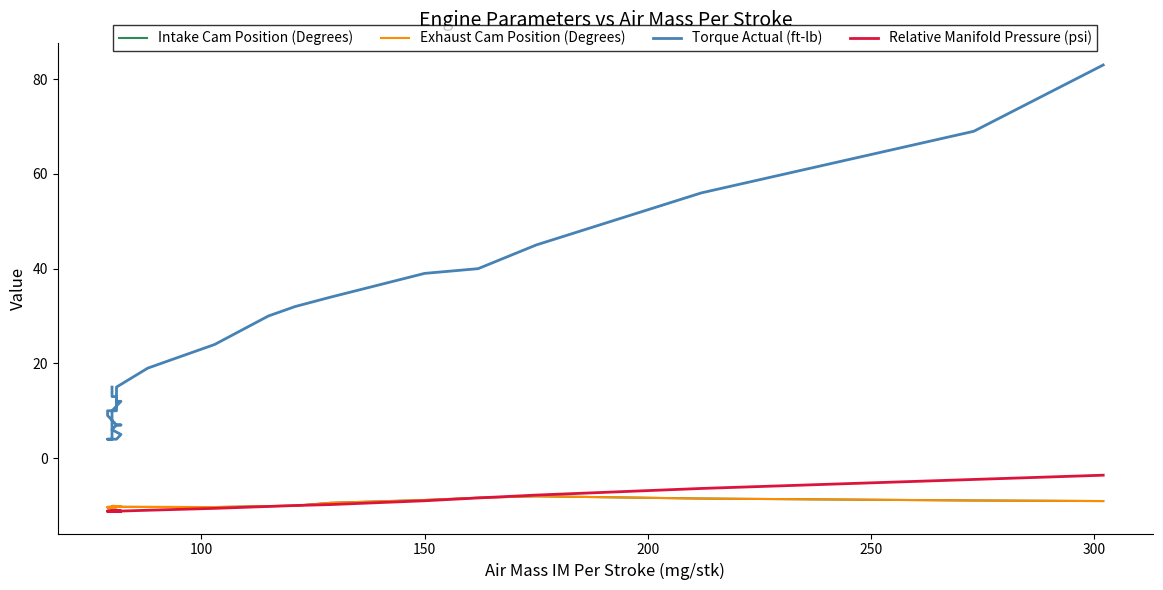

How many values in the Exhaust Cam Position (Degrees) series are below -10?

33